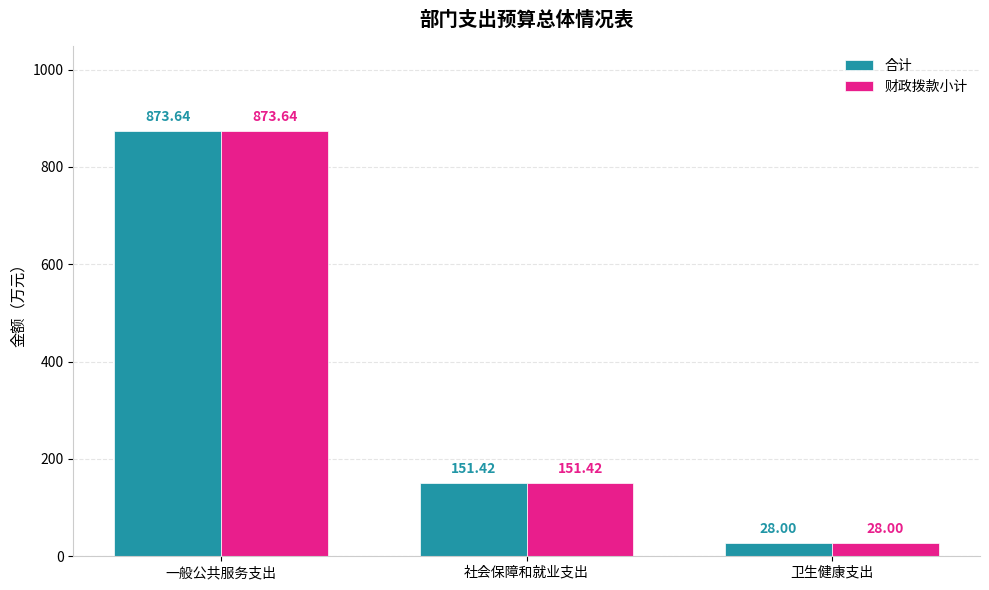

Reading left to right, transcribe all the data shown in this chart.

合计: 873.6	151.4	28.0
财政拨款小计: 873.6	151.4	28.0